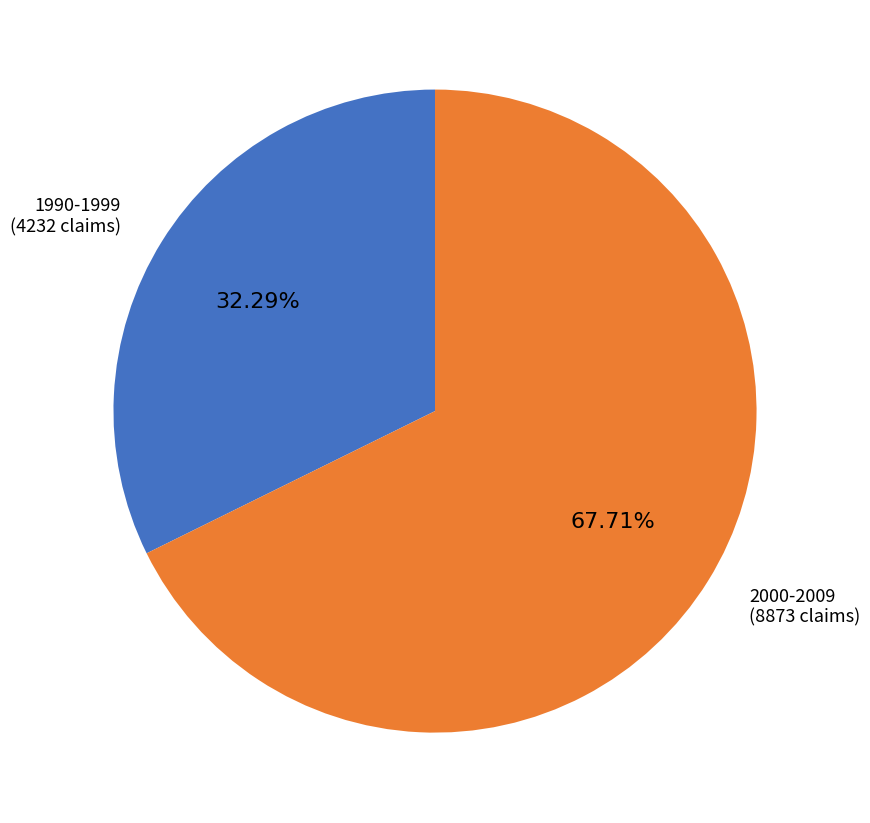

What is the largest slice in the pie chart?

2000-2009